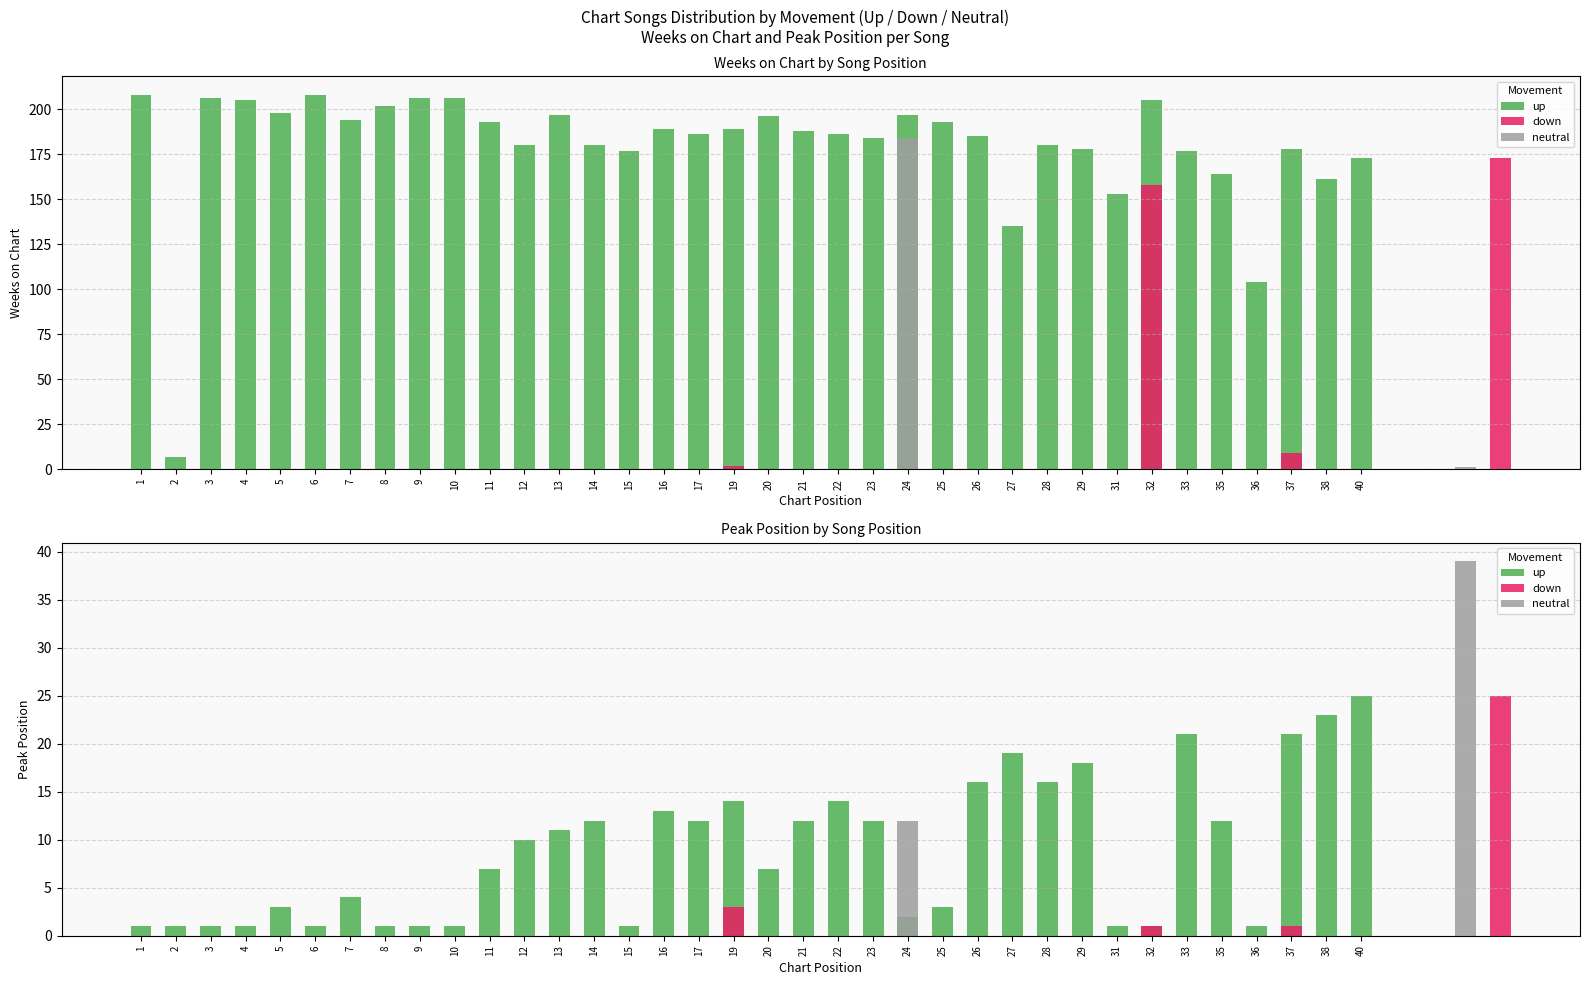

What is the difference between the second highest and second lowest values?

22